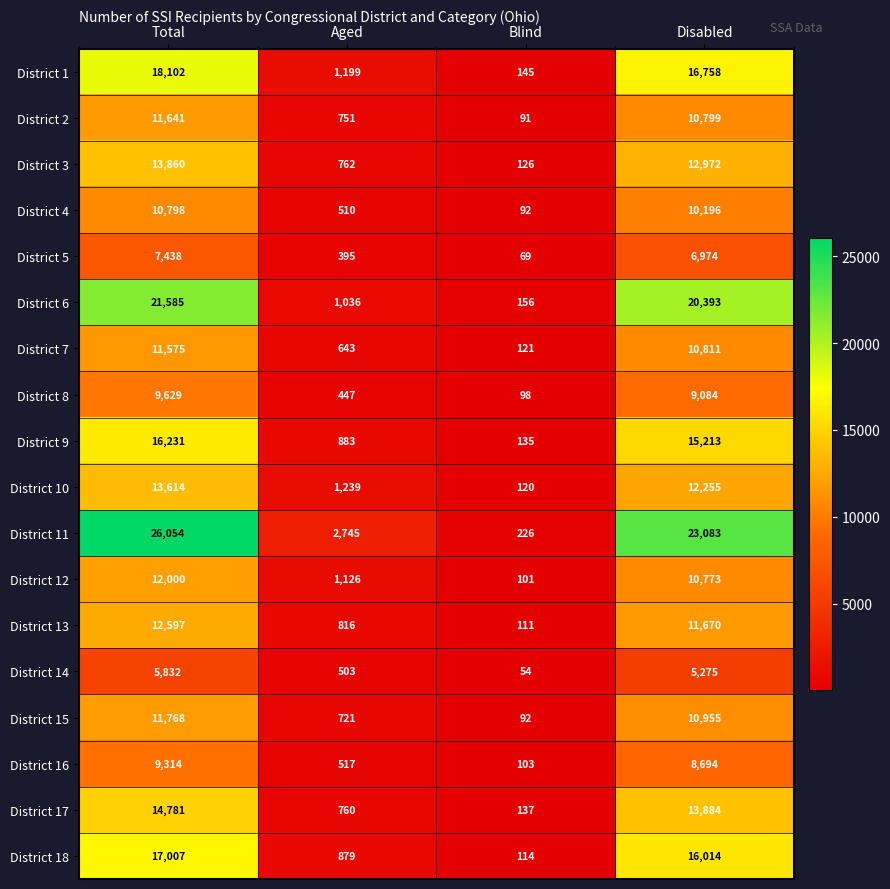

List the series in order of their peak value, highest first.

District 11, District 6, District 1, District 18, District 9, District 17, District 3, District 10, District 13, District 12, District 15, District 2, District 7, District 4, District 8, District 16, District 5, District 14